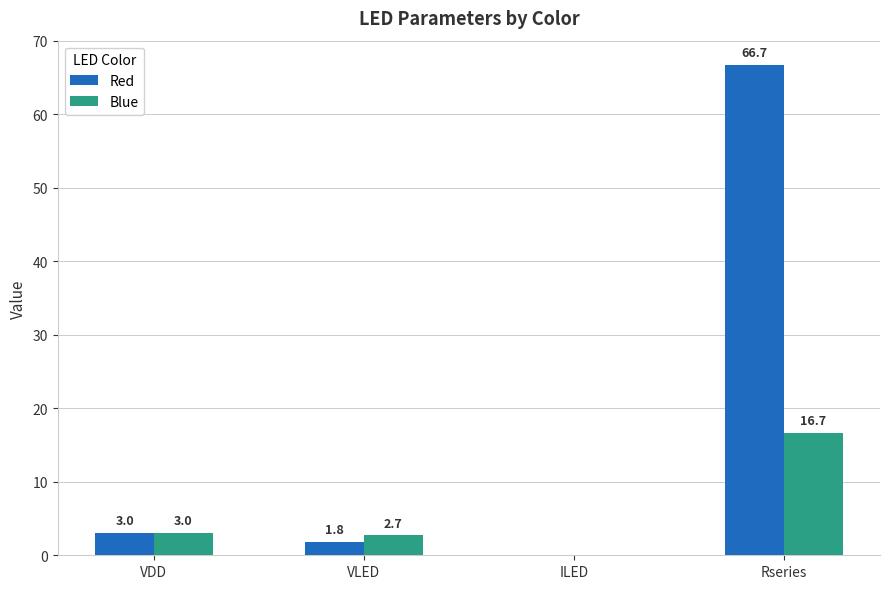

Which label corresponds to the largest value in the chart?

Rseries